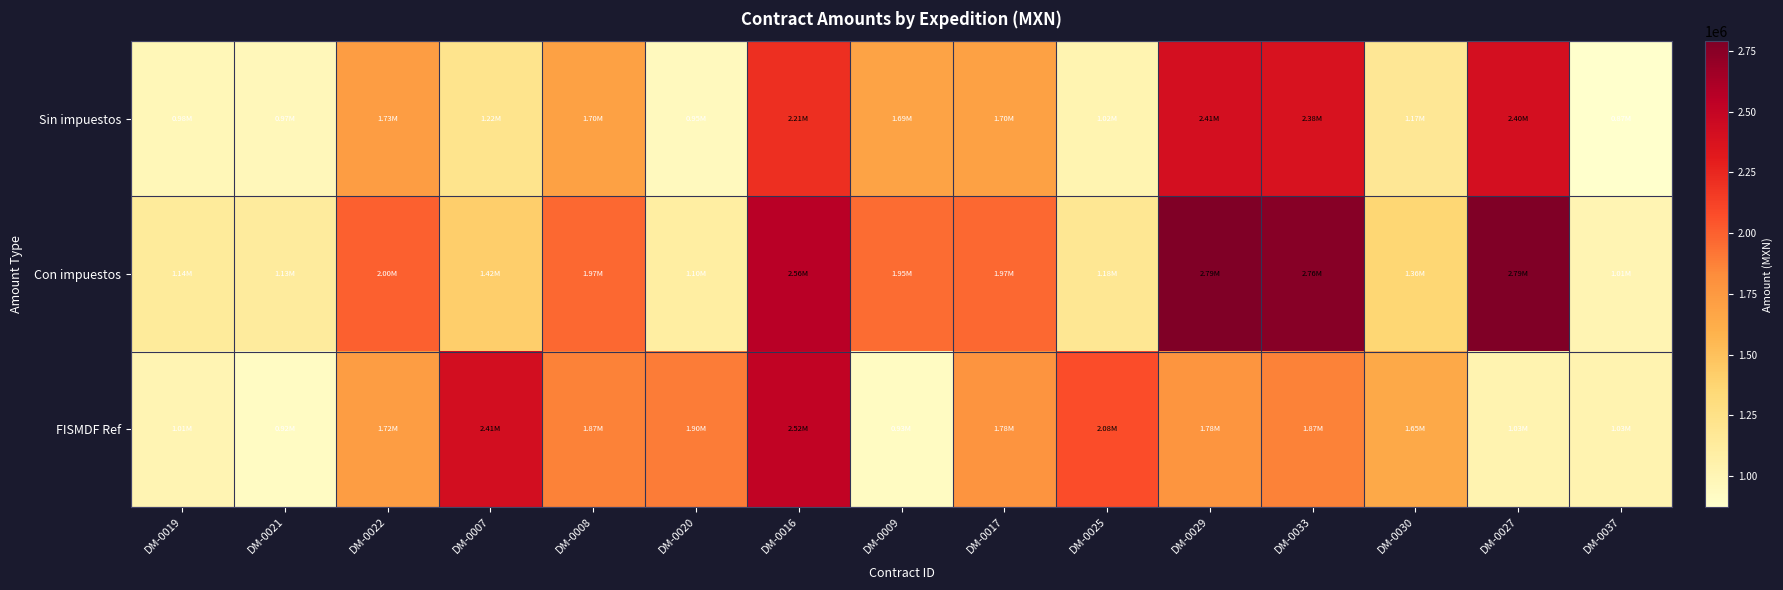

Which series has the largest range (max minus min)?

Con impuestos